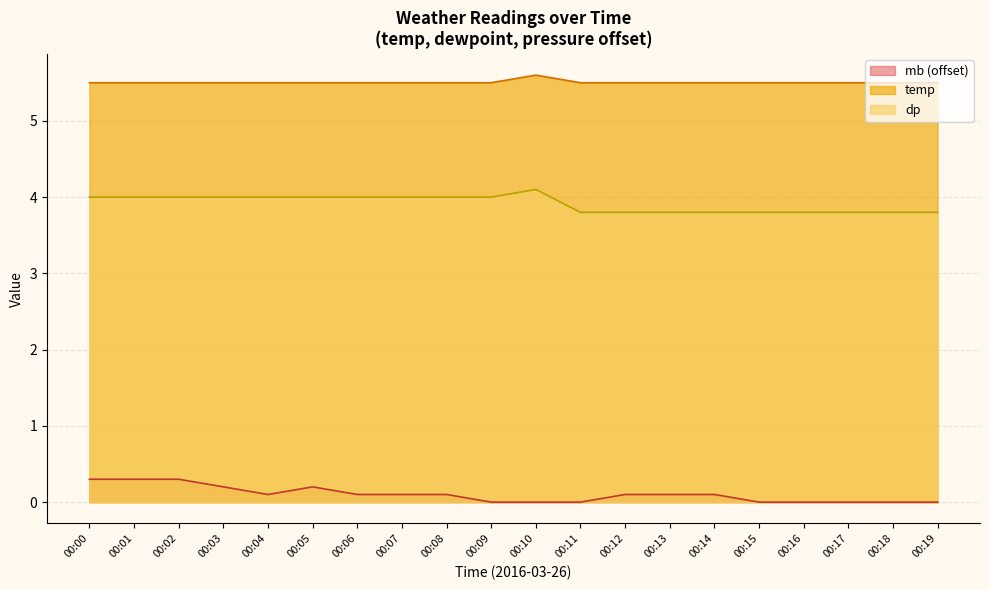

True or false: dp has a value of 3.8 at 00:15.

True